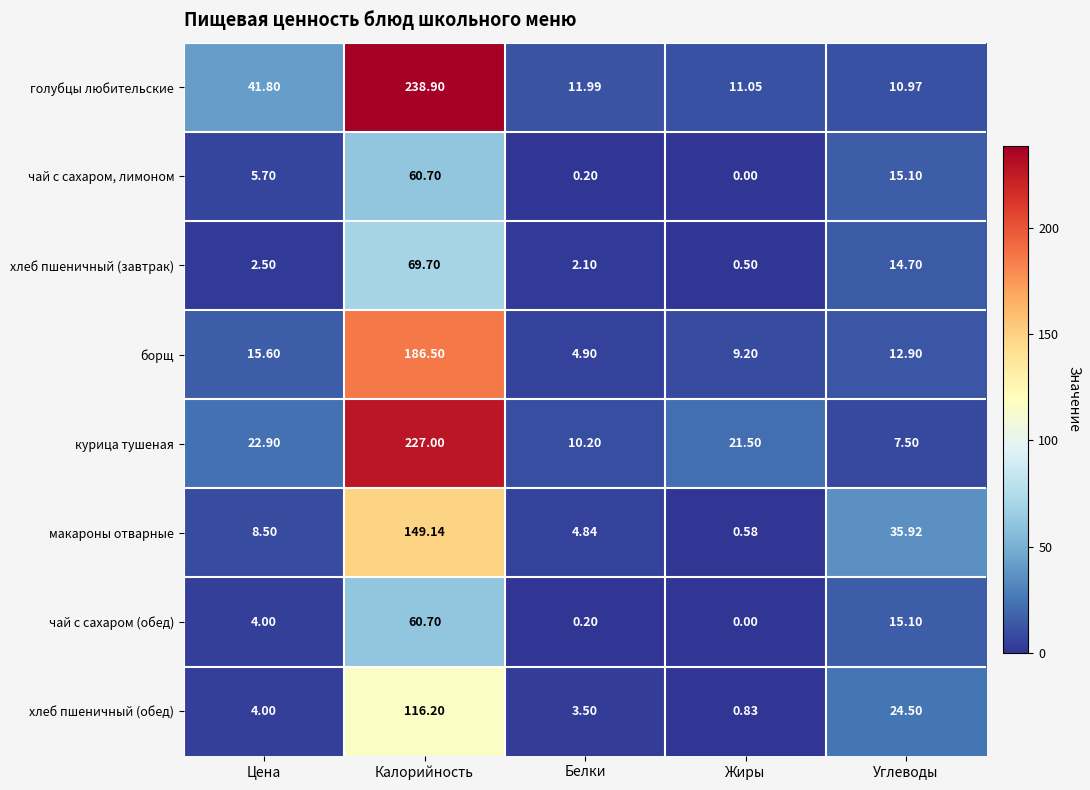

Between Цена and Белки, which series saw the biggest shift?

голубцы любительские